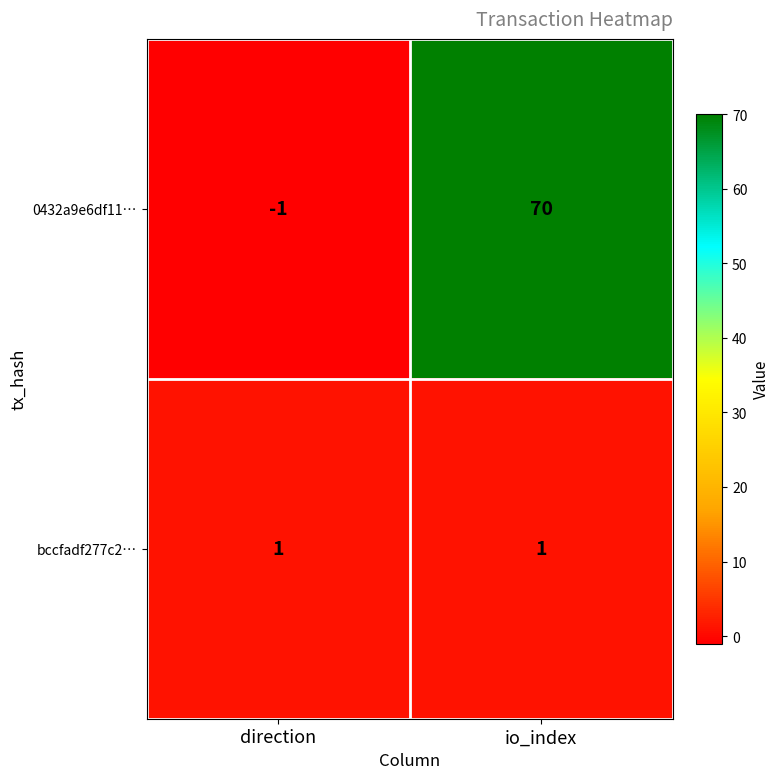

The value of bccfadf277c2… at direction is 0. True or false?

False